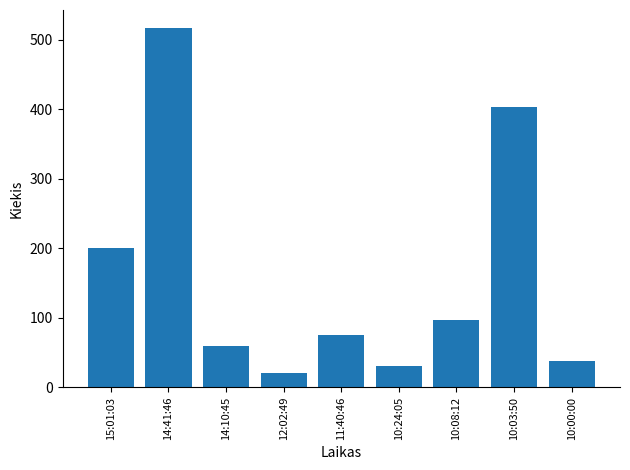

How many data points are less than 75?

4